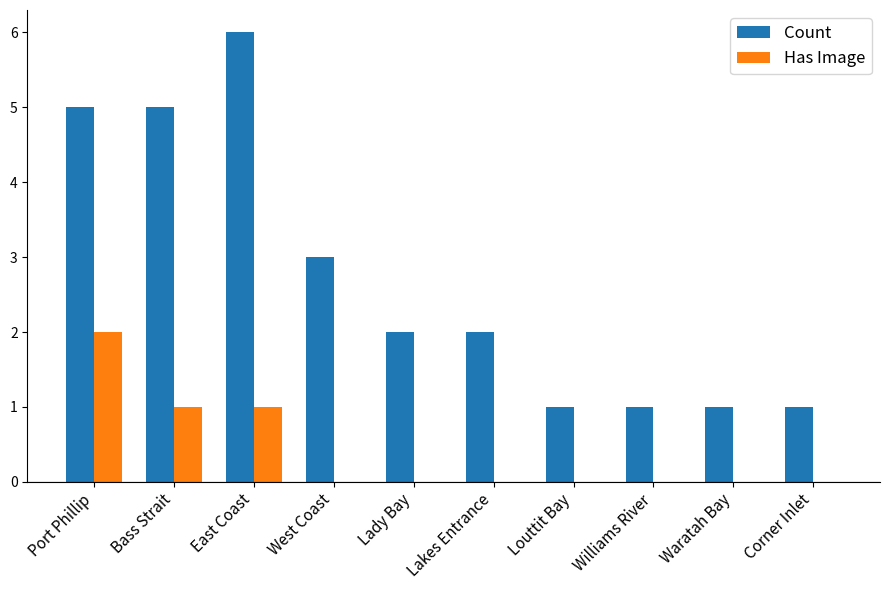

What is the maximum value for Count?

6